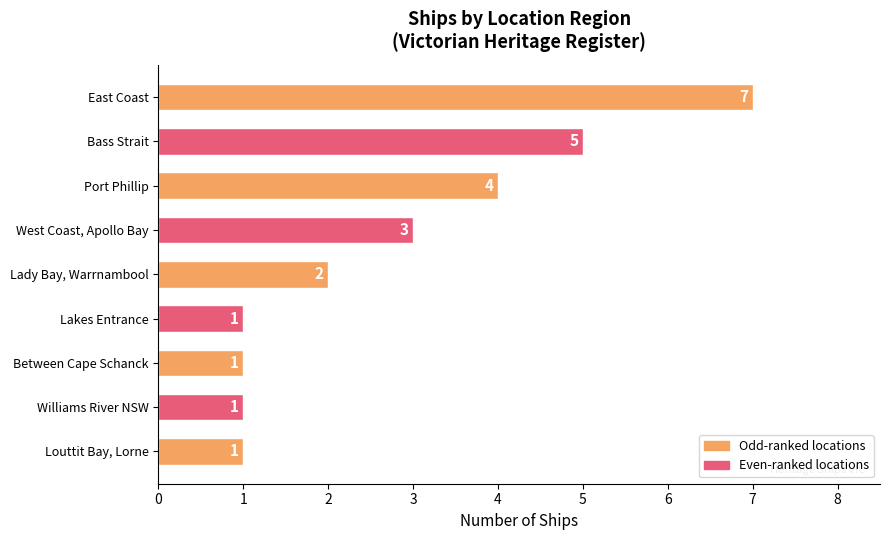

Approximately how many times larger is the value at Lady Bay, Warrnambool compared to Bass Strait?

0.4